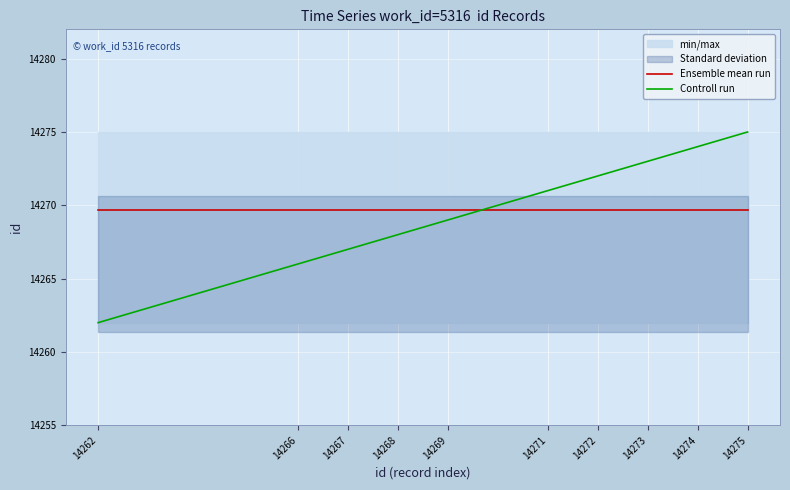

Rank the series at 14274 from lowest to highest value.

Ensemble mean run, Controll run